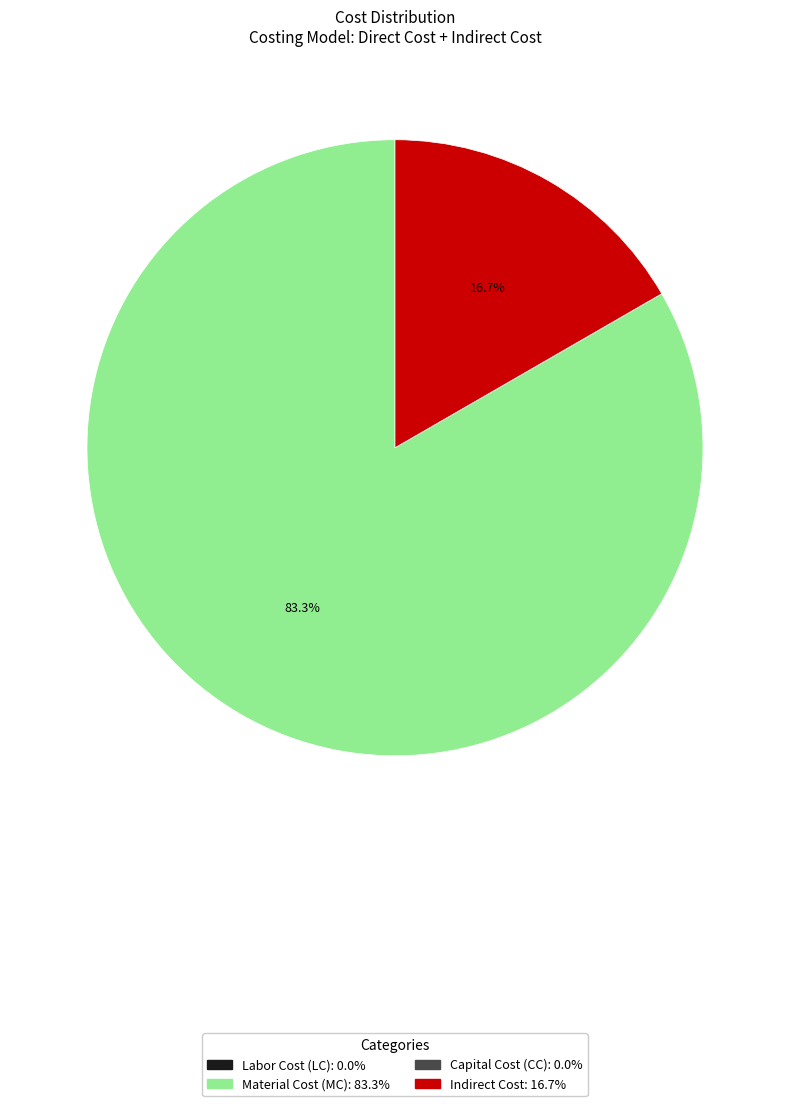

Is there a majority slice in this chart?

Yes